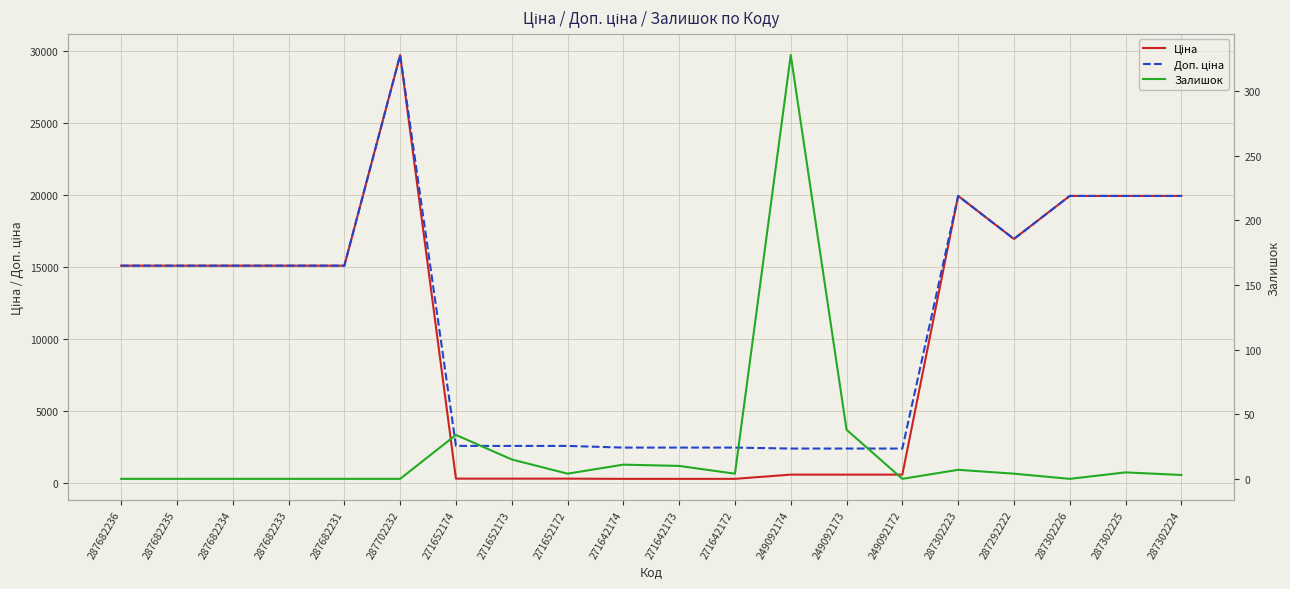

What is the average value of the Ціна series?

10294.8